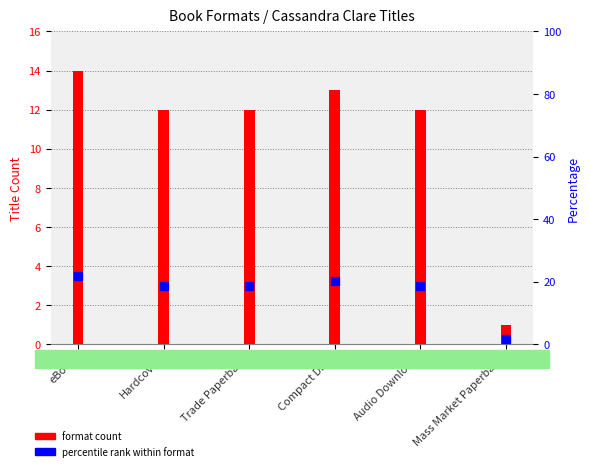

What is the label of the 2nd bar from the left?

Hardcover